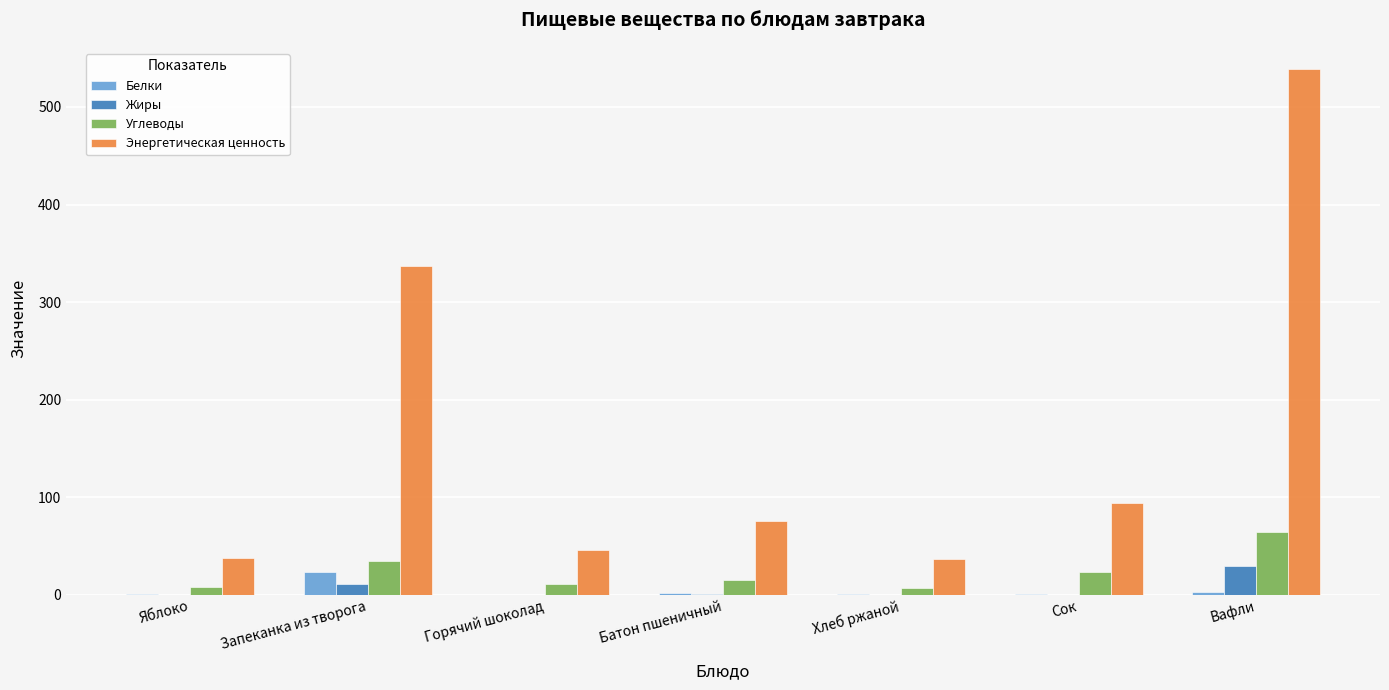

The Белки series shows 1.1 at Хлеб ржаной. True or false?

True